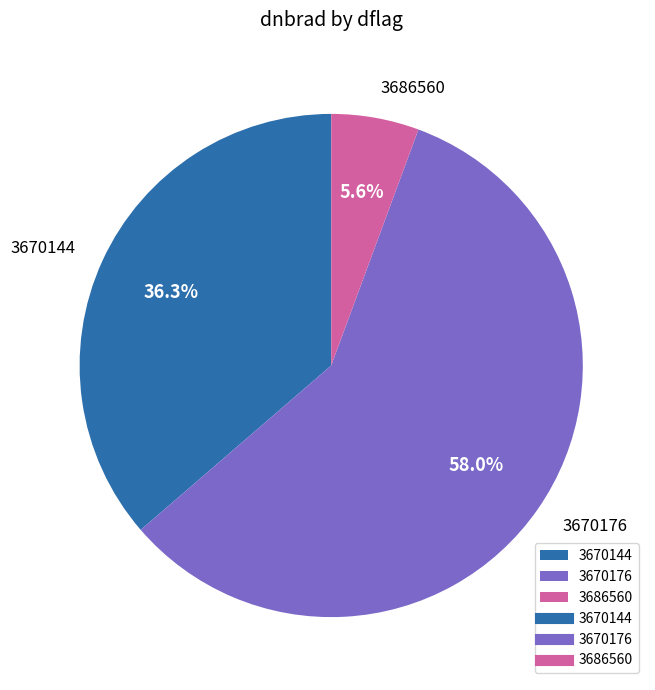

How many slices are in this pie chart?

3